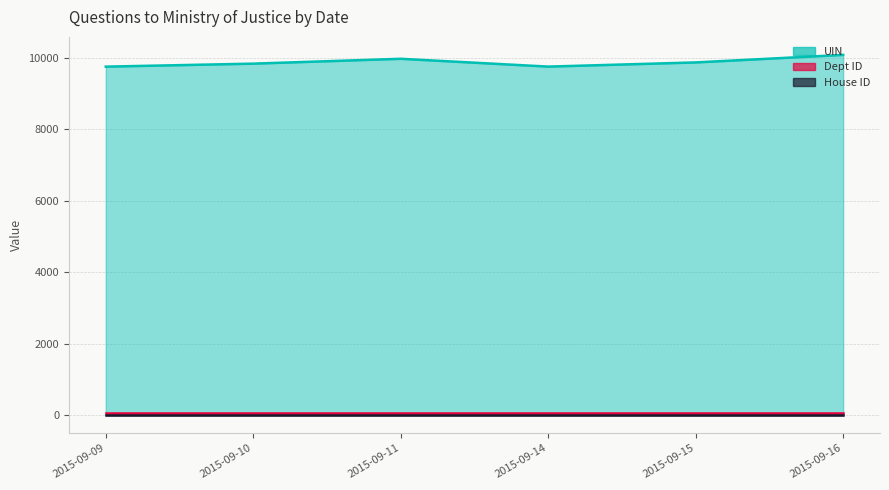

Reading left to right, list all the values displayed in this chart.

UIN: 9759	9843	9979	9760	9877	10088
Dept ID: 54	54	54	54	54	54
House ID: 1	1	1	1	1	1